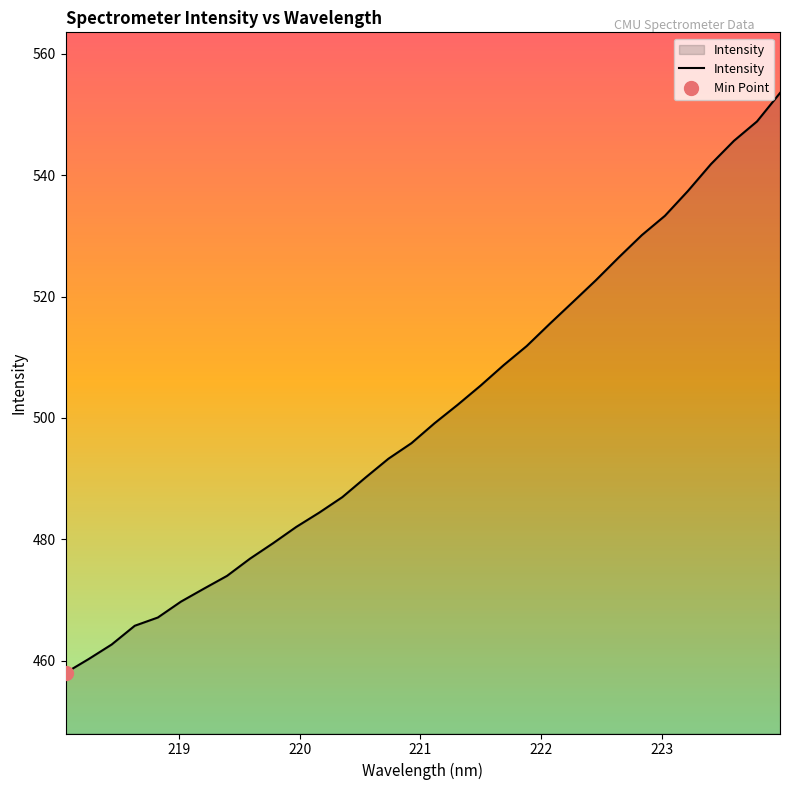

What is the difference between the maximum and minimum values?

95.6